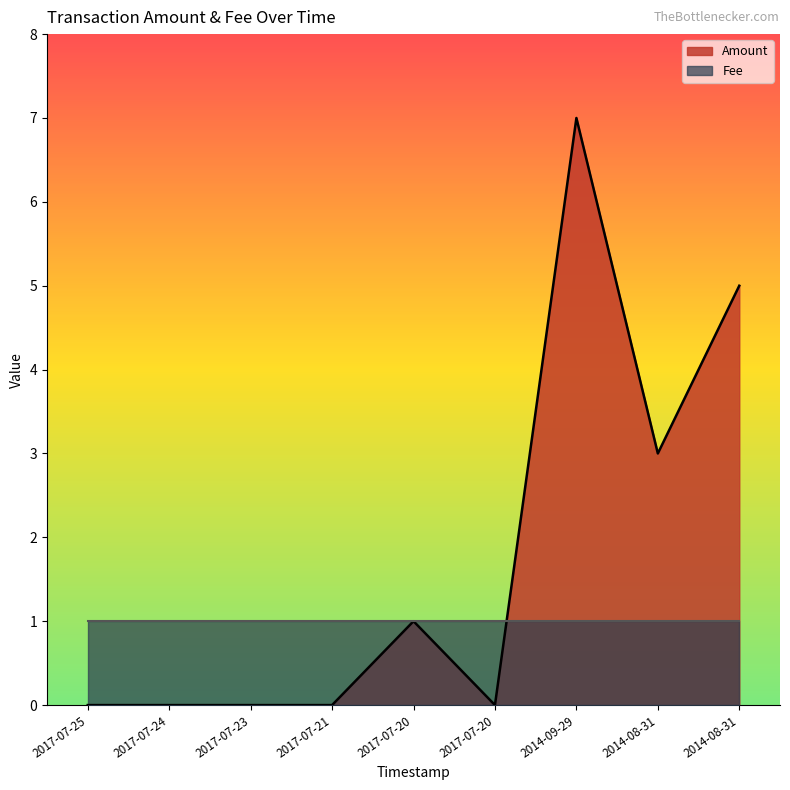

List the labels in order of value, largest first.

2014-09-29, 2014-08-31, 2014-08-31, 2017-07-20, 2017-07-25, 2017-07-24, 2017-07-23, 2017-07-21, 2017-07-20